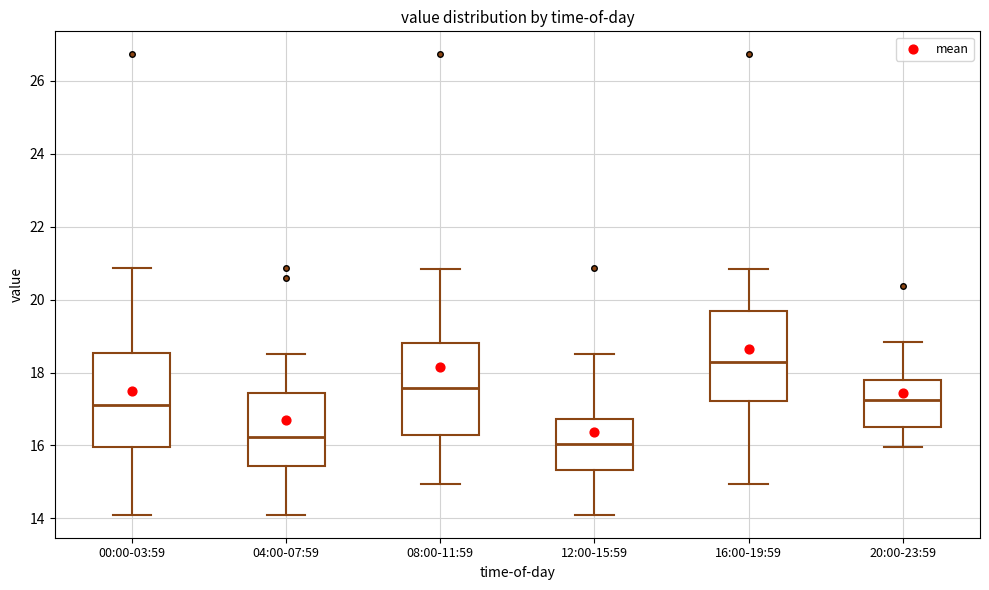

Where does the lower whisker of the box for 12:00-15:59 end on the y-axis? The values are not printed on the chart, so give them approximately, as read against the axis.

14.2